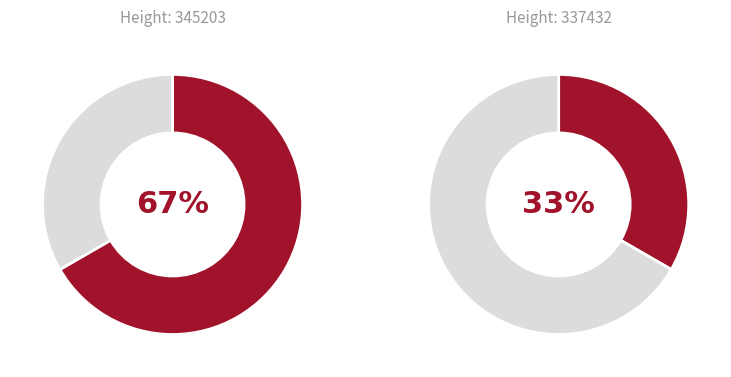

To the nearest percent, what percentage of the pie is 345203?

67%